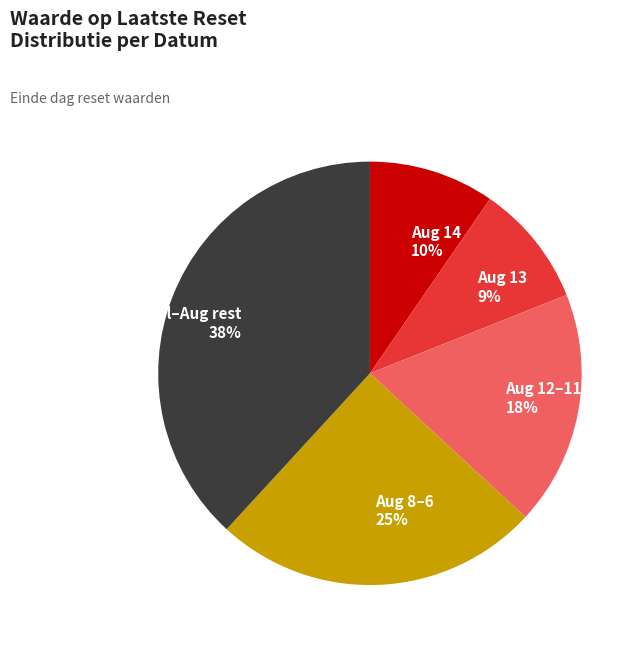

The Aug 8–6 slice represents 25% of the pie. True or false?

True